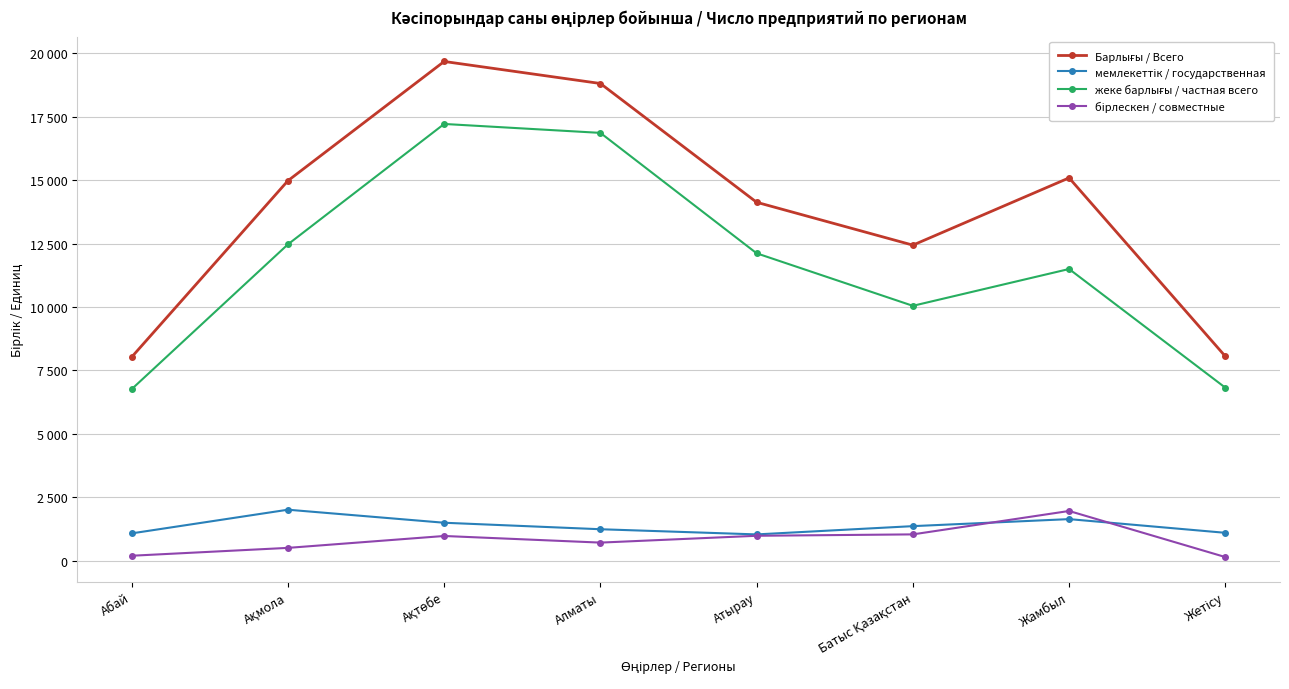

True or false: жеке барлығы / частная всего and мемлекеттік / государственная cross at least once.

False